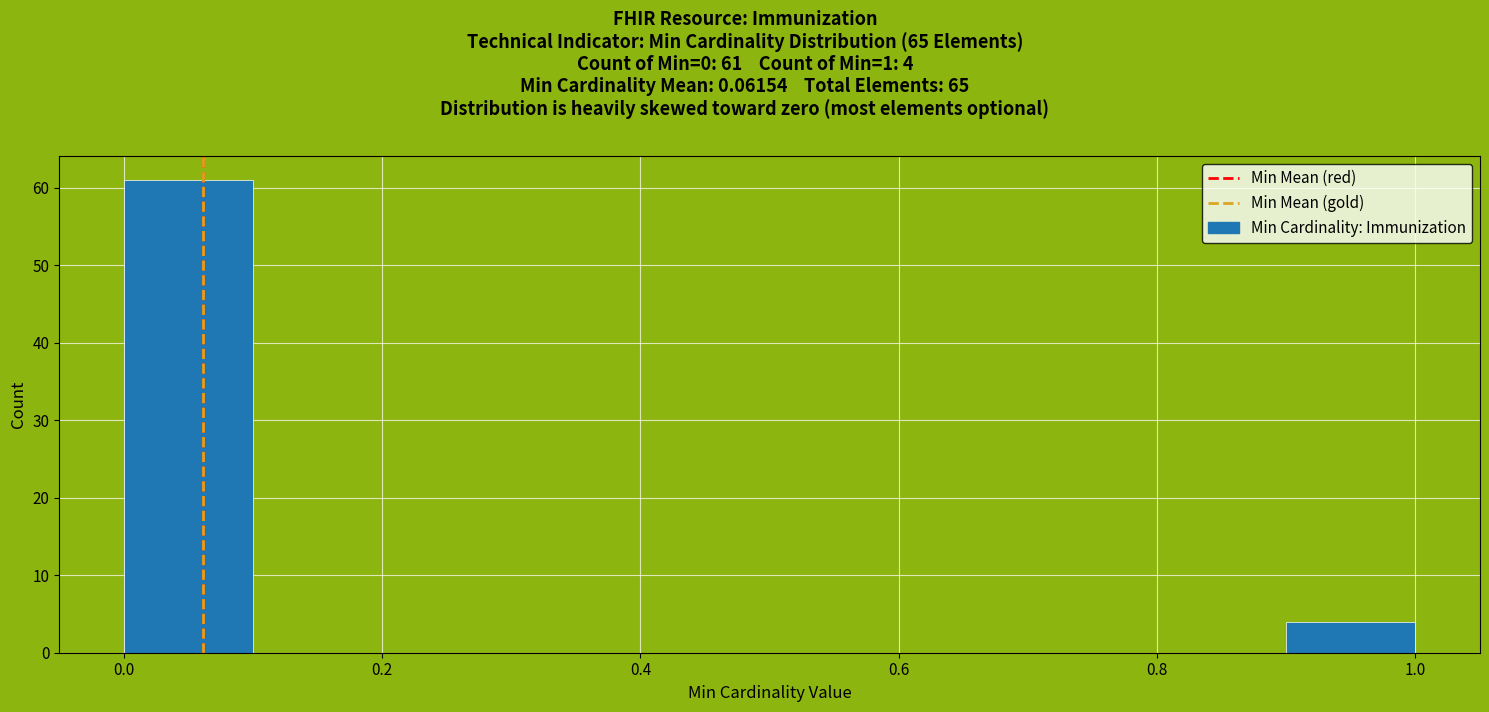

Which range on the x-axis has the tallest bar?

0.0 to 0.1